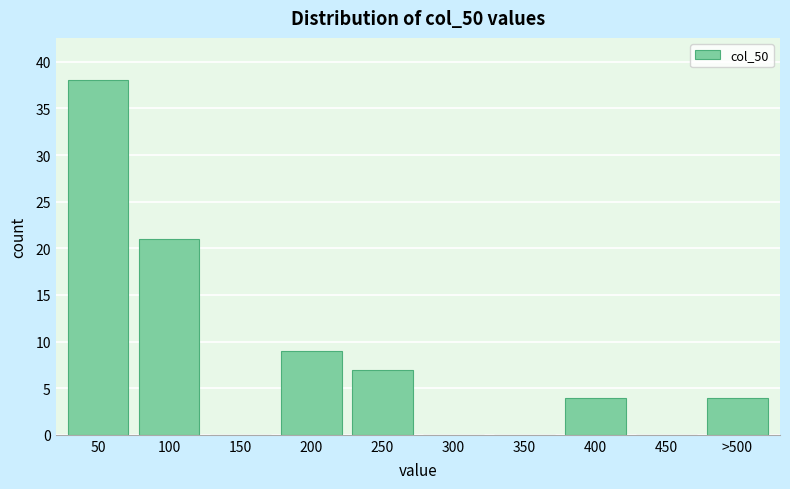

Reading left to right, extract all data points from this chart.

50=38	100=21	150=0	200=9	250=7	300=0	350=0	400=4	450=0	>500=4